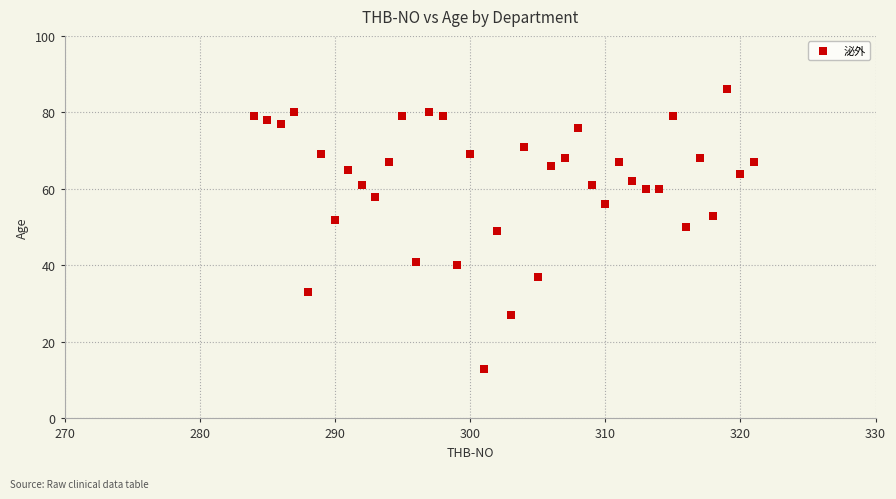

What is the range of X values (max minus min)?

37